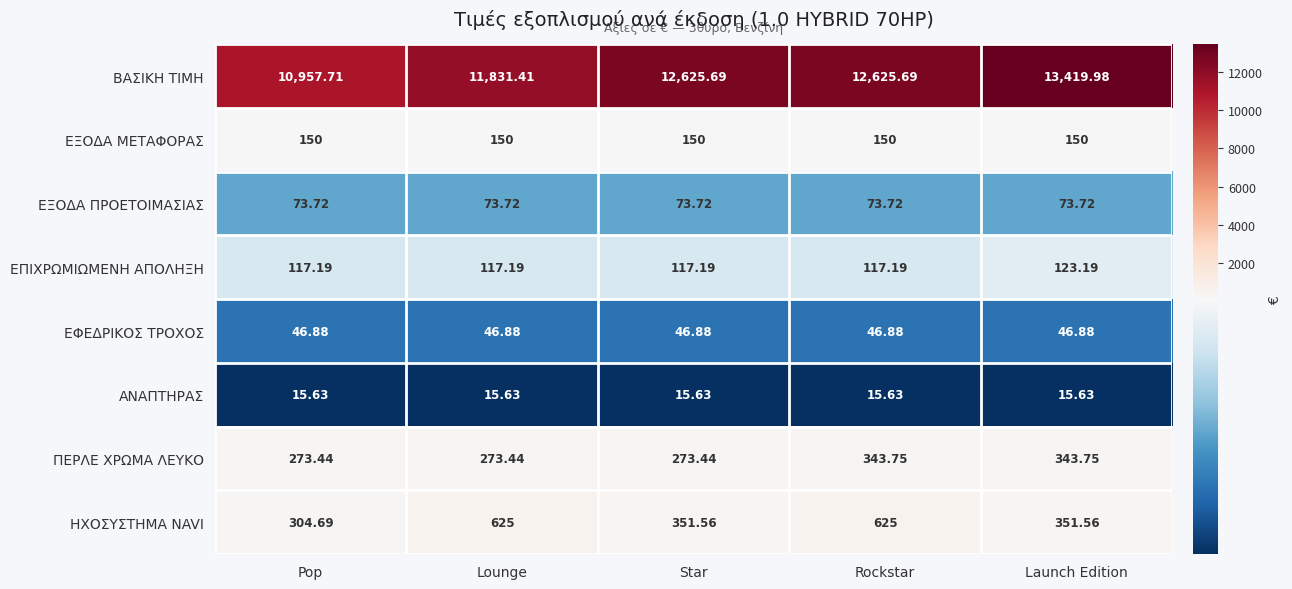

Which series has the widest spread of values?

ΒΑΣΙΚΗ ΤΙΜΗ